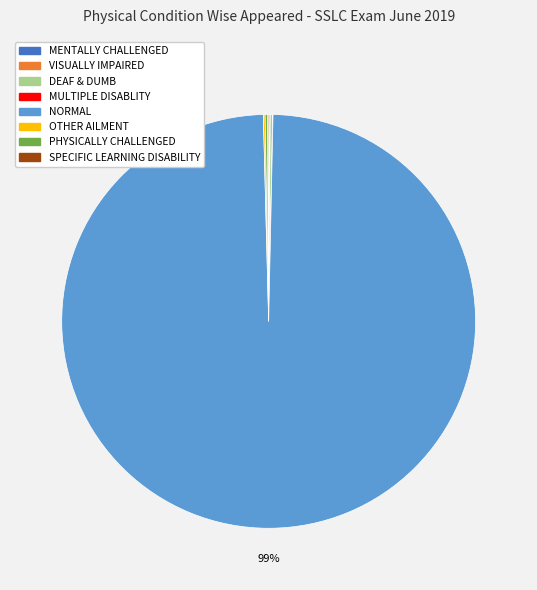

To the nearest percent, what is the average slice percentage?

12%